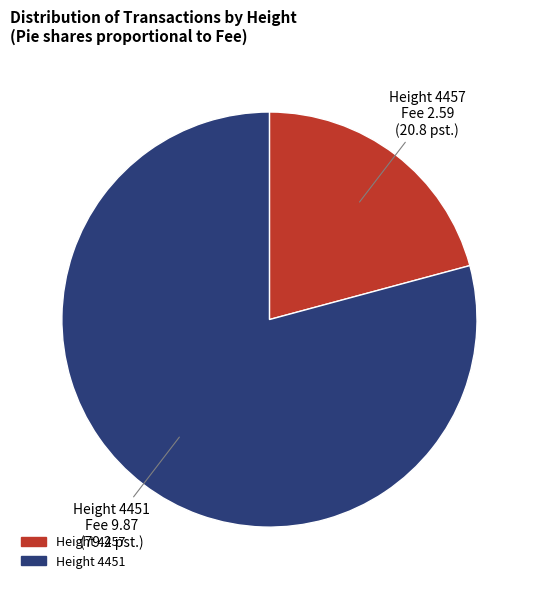

Does any single category account for the majority?

Yes